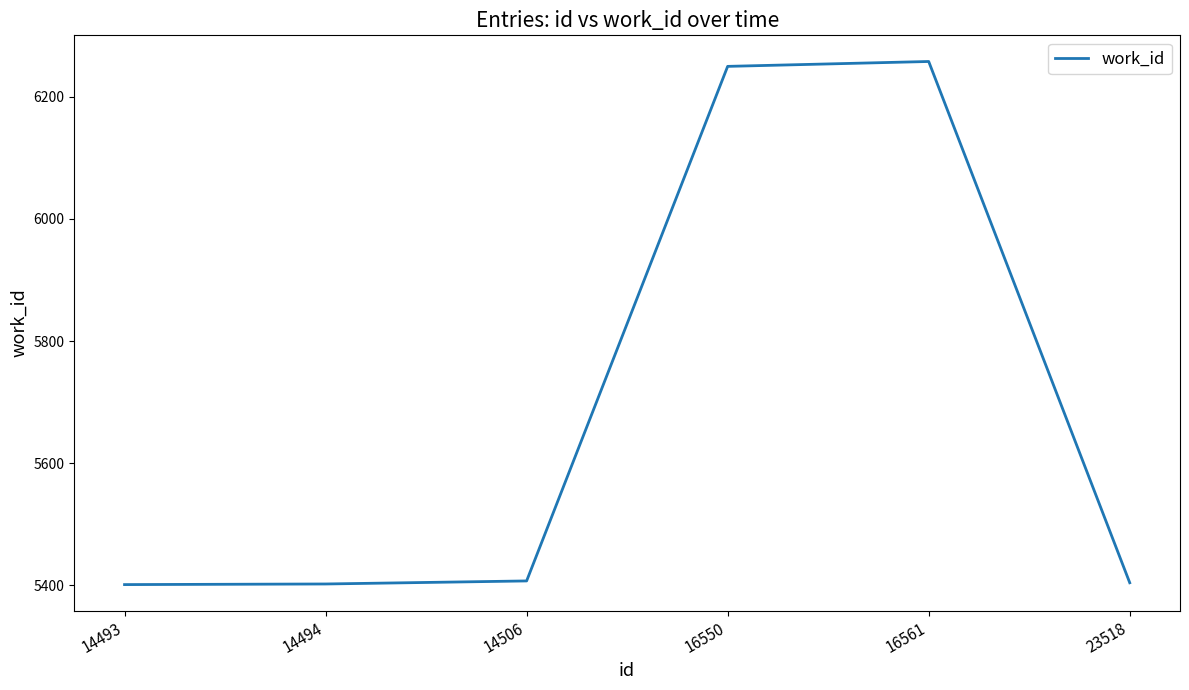

How many categories are shown in the chart?

6